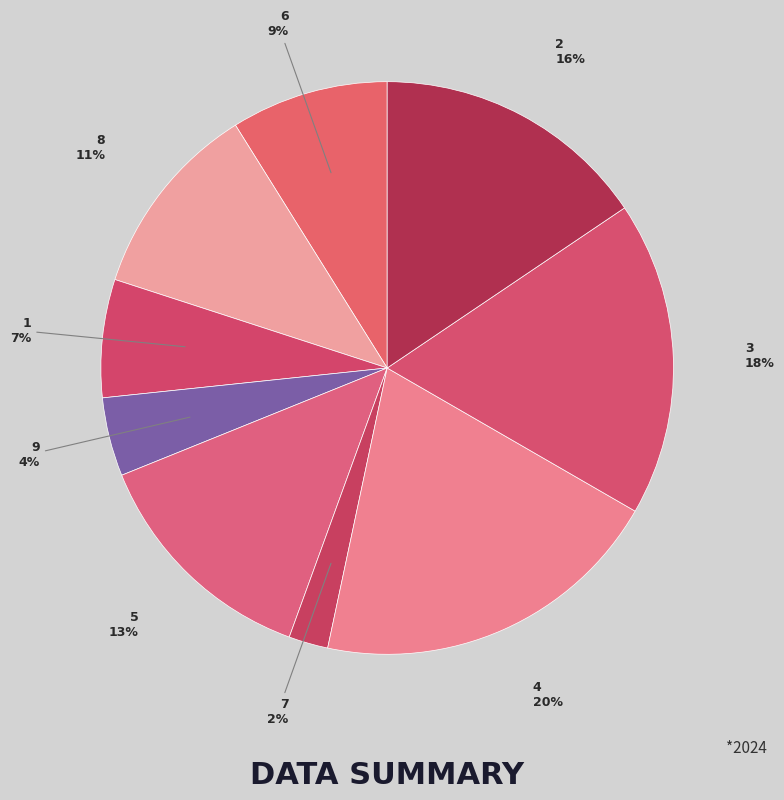

To the nearest percent, what is the average slice percentage?

11%